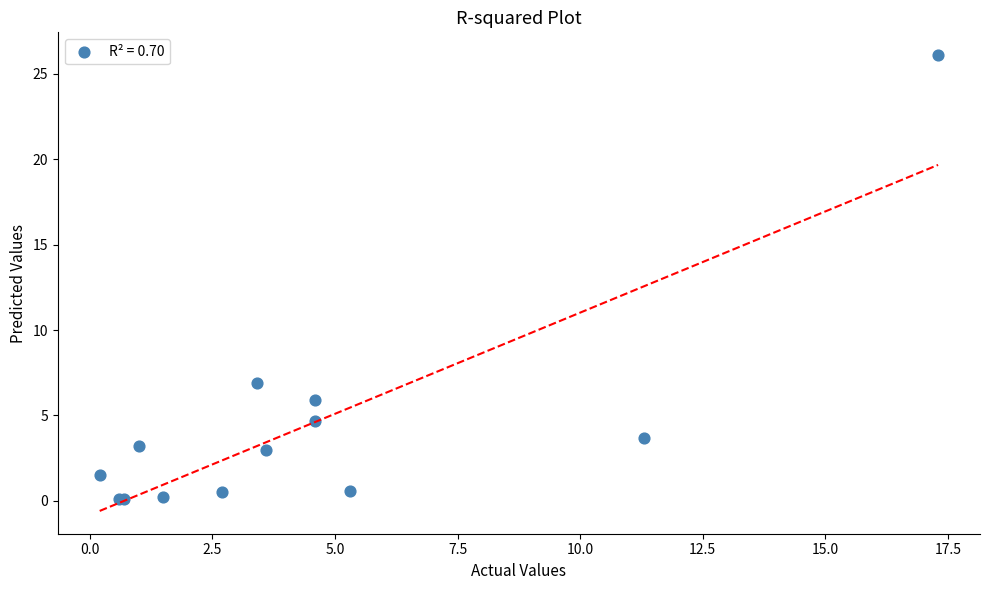

What Y value in the scatter plot is closest to 13?

6.9